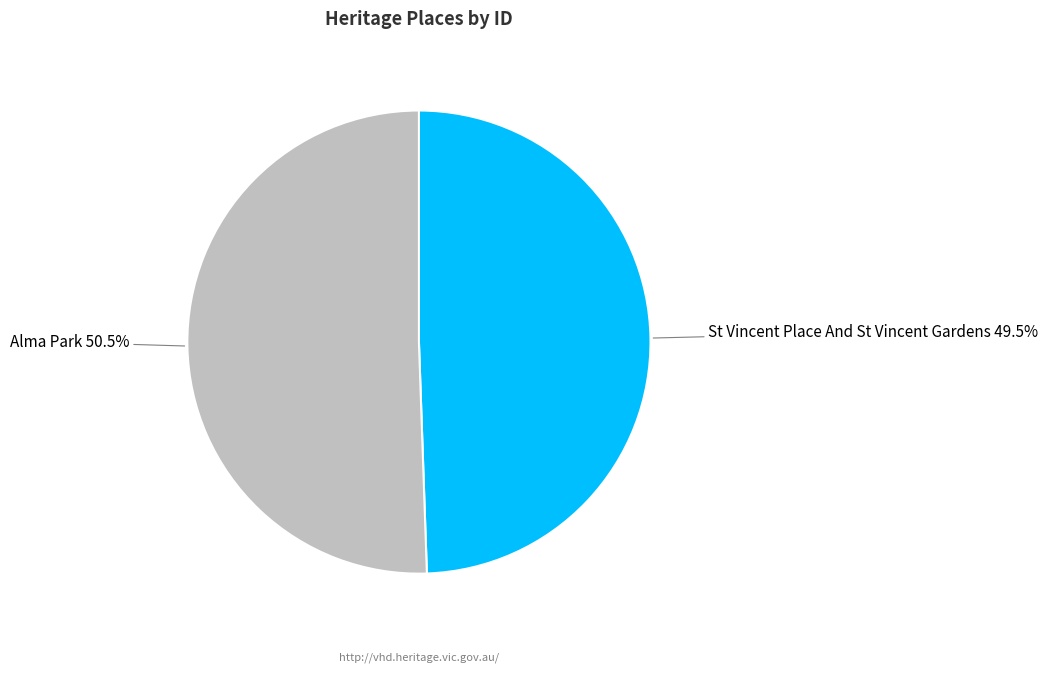

Does St Vincent Place And St Vincent Gardens represent more than half of the total?

No